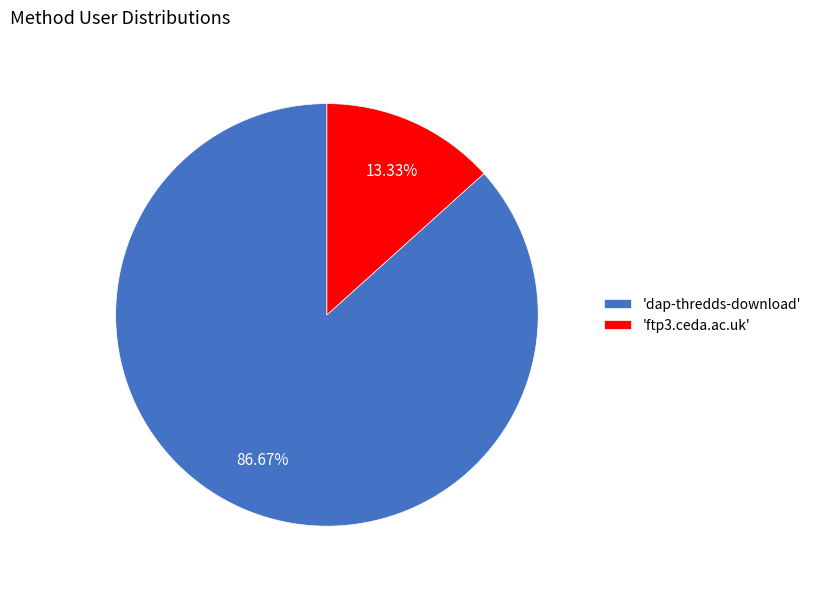

Which has a higher value, 'dap-thredds-download' or 'ftp3.ceda.ac.uk'?

'dap-thredds-download'